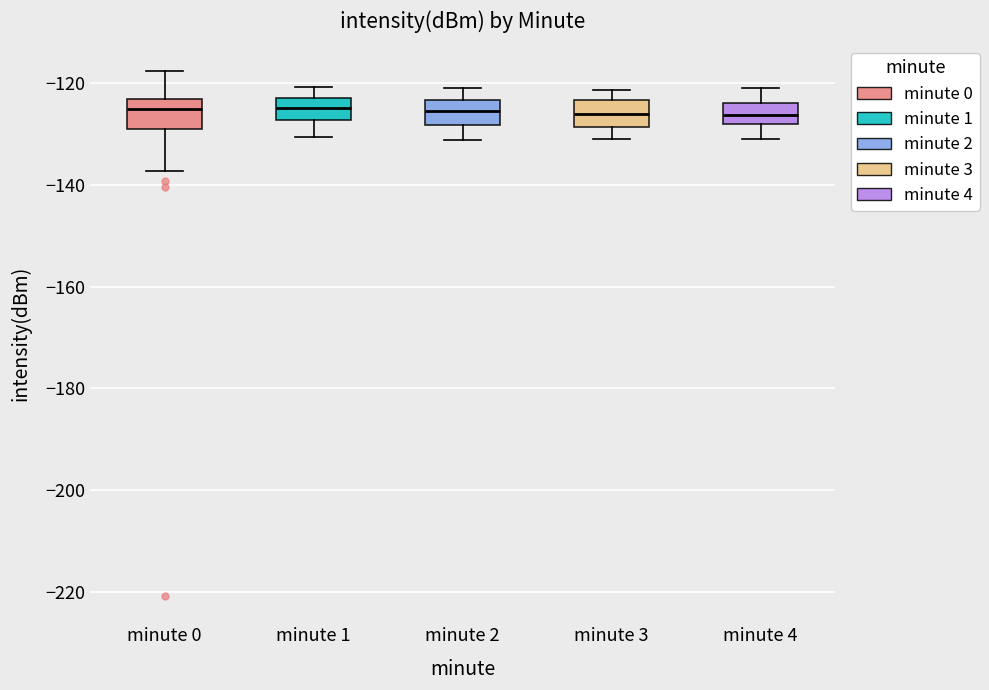

Reading left to right, read every box against the y-axis: the position of its median line, the range the box covers, and the ends of its whiskers. The values are not printed on the chart, so give them approximately, as read against the axis.

minute 0: median -124 (just below the box's upper edge), box -130 to -124, whiskers -138 to -118
minute 1: median -124, box -128 to -122, whiskers -130 to -120
minute 2: median -126, box -128 to -124, whiskers -132 to -120
minute 3: median -126, box -128 to -124, whiskers -130 to -122
minute 4: median -126, box -128 to -124, whiskers -130 to -120